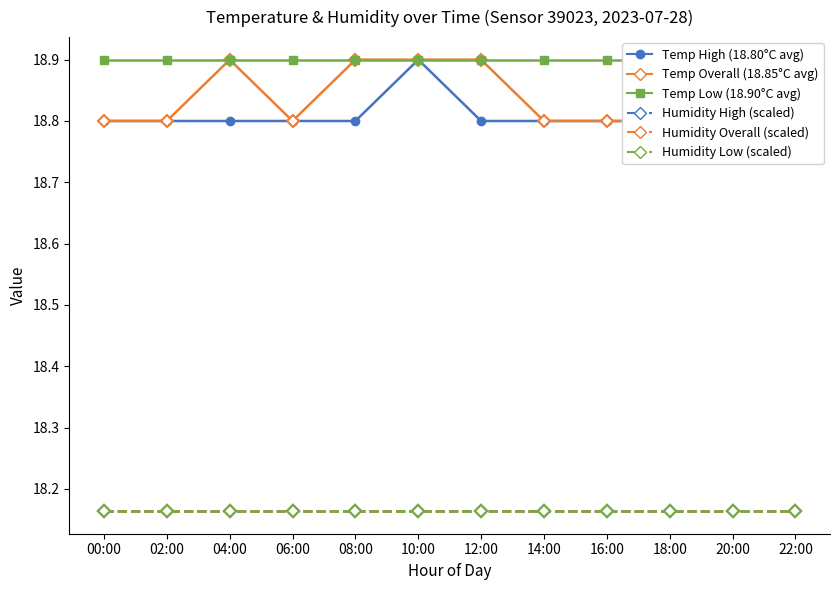

What is the label of the 4th point from the right?

16:00